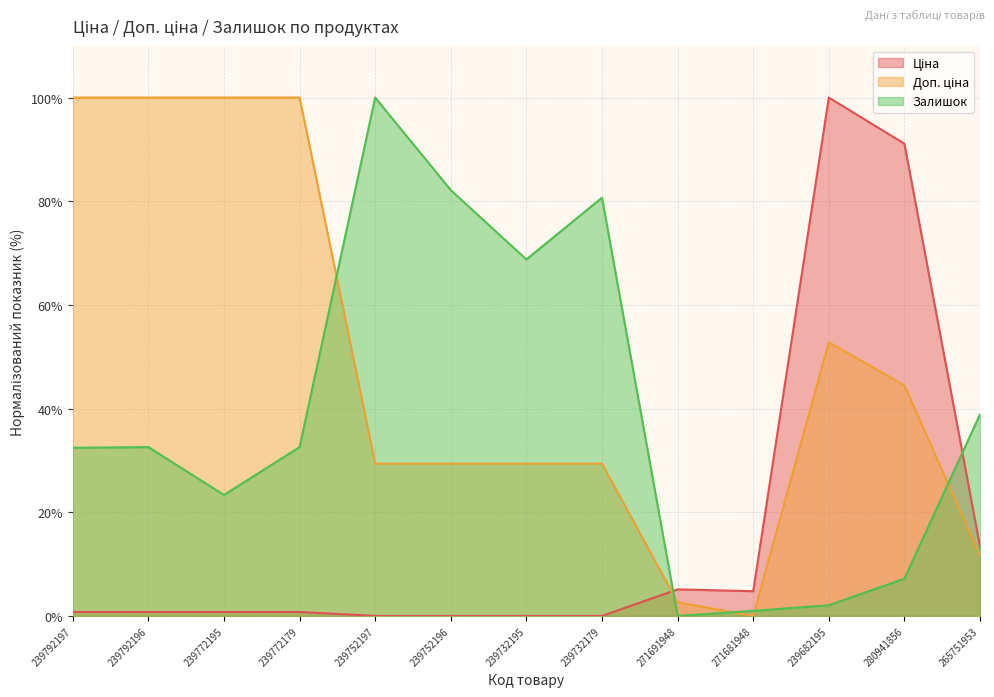

Which series changed the most between 239792196 and 239752196?

Доп. ціна